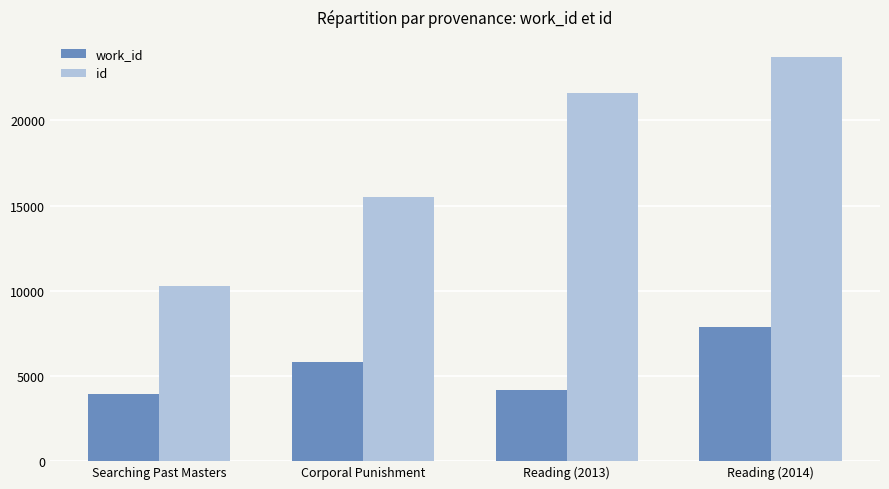

What is the difference between the second highest and minimum values in the work_id series?

1864